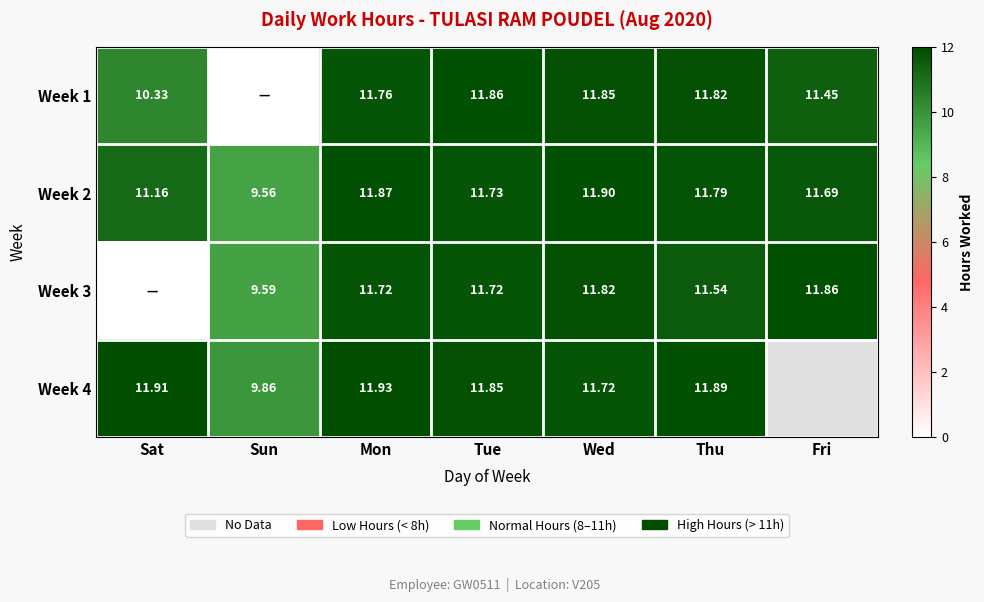

How many categories are shown in the chart?

7